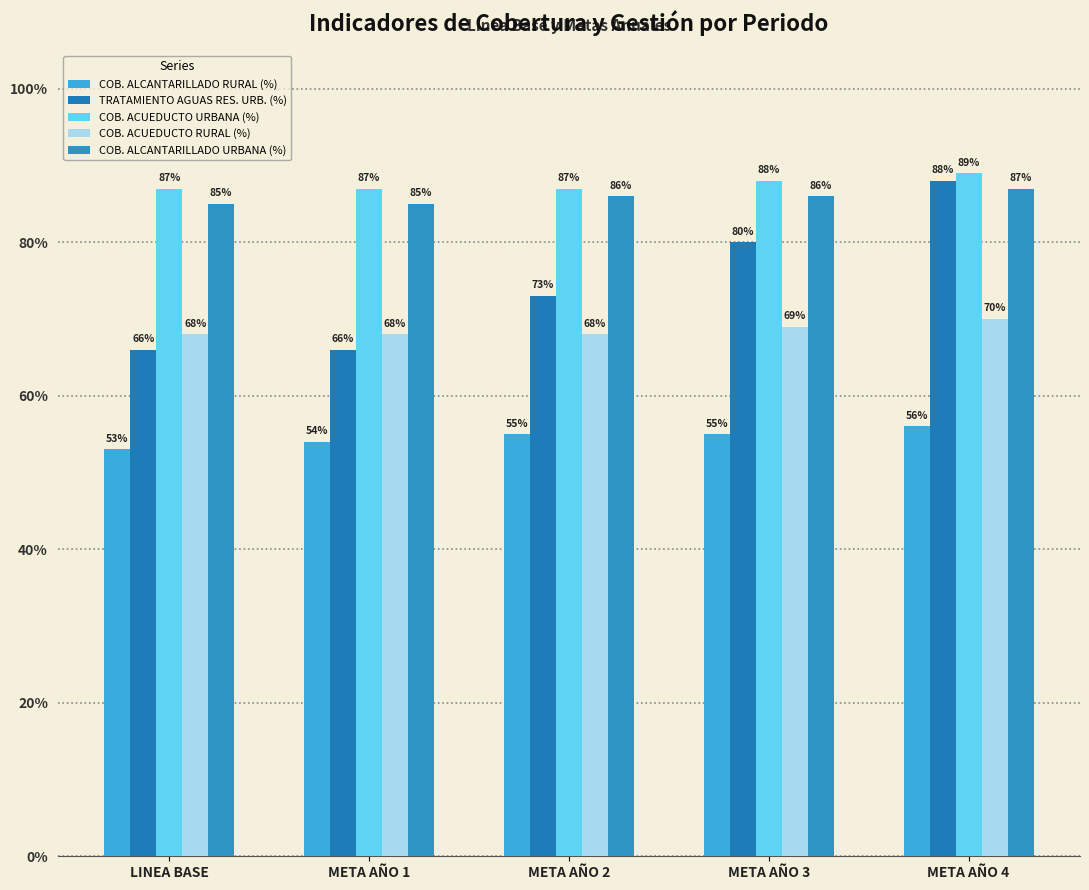

Does the chart contain stacked bars?

No